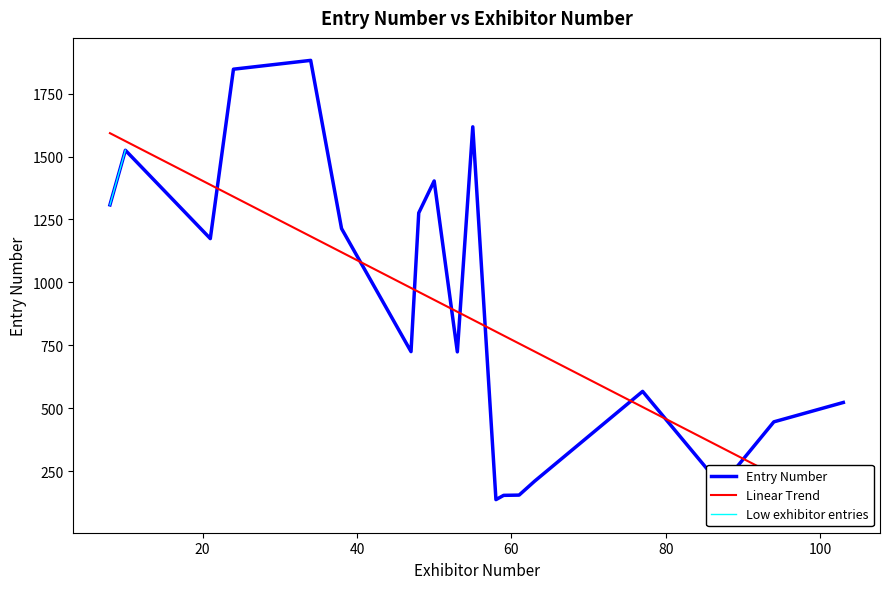

What is the maximum value for Entry Number?

1882